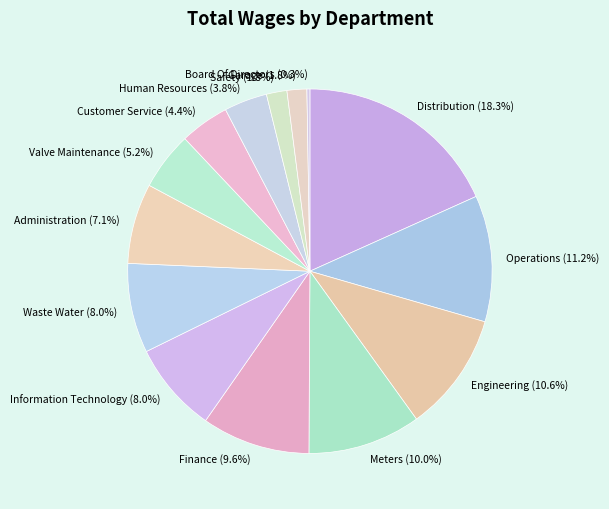

What portion of the pie excludes Waste Water?

92.0%